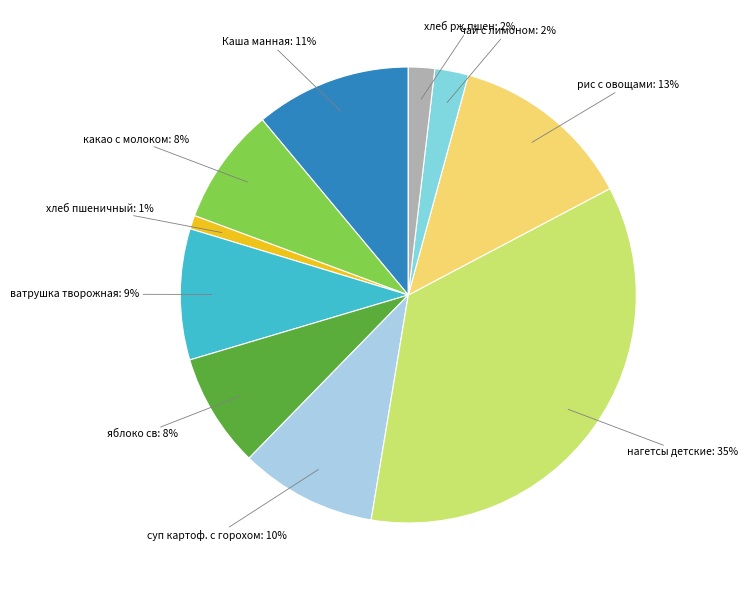

Is there any slice that represents more than half of the pie?

No